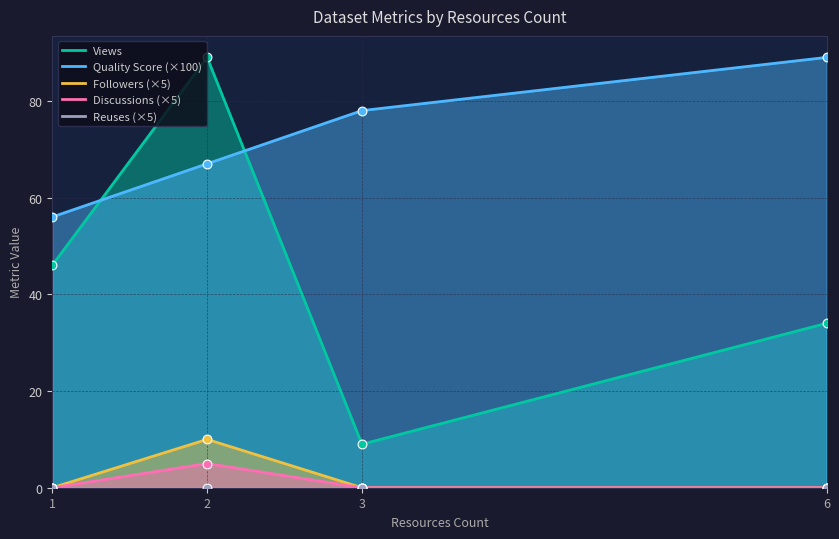

Which series has the largest Y range (max minus min)?

metric.views